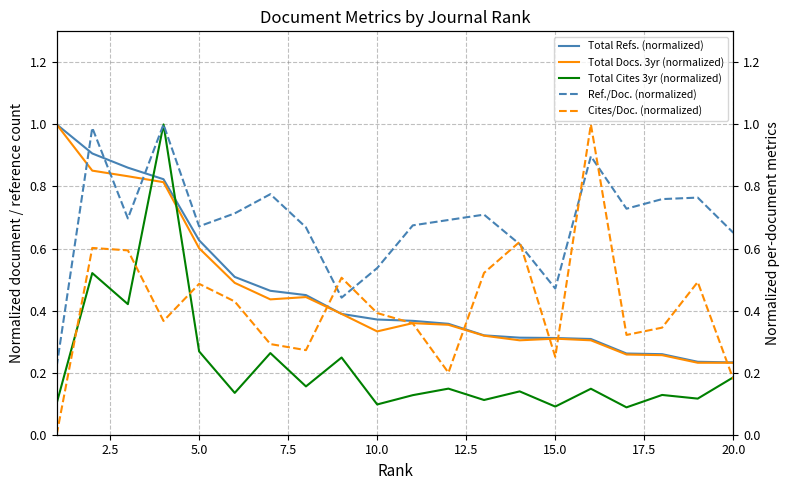

How many intersections are there between Ref./Doc. (normalized) and Total Refs. (normalized)?

3